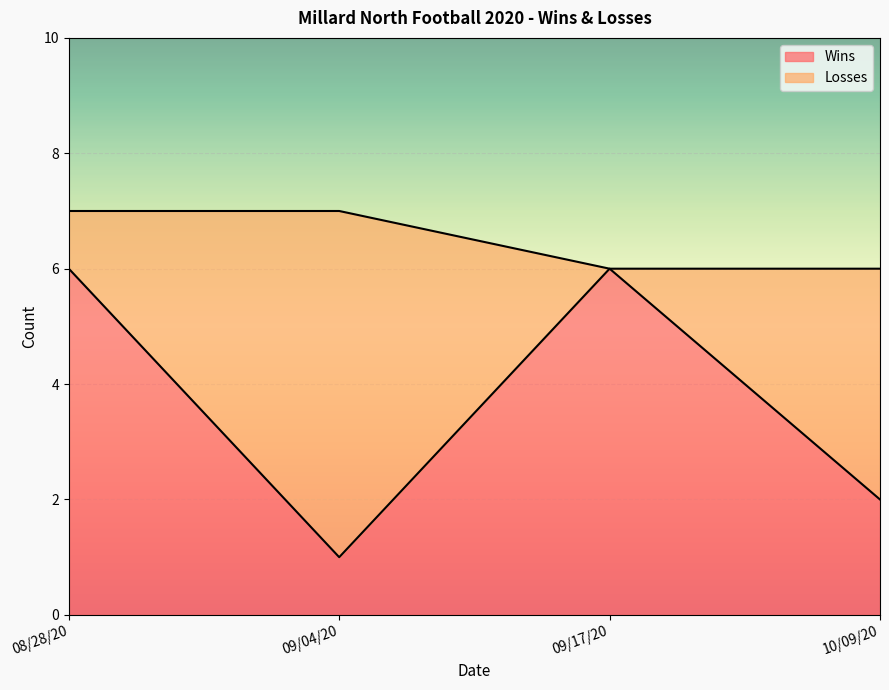

True or false: the data has more than 2 interior local peaks.

False